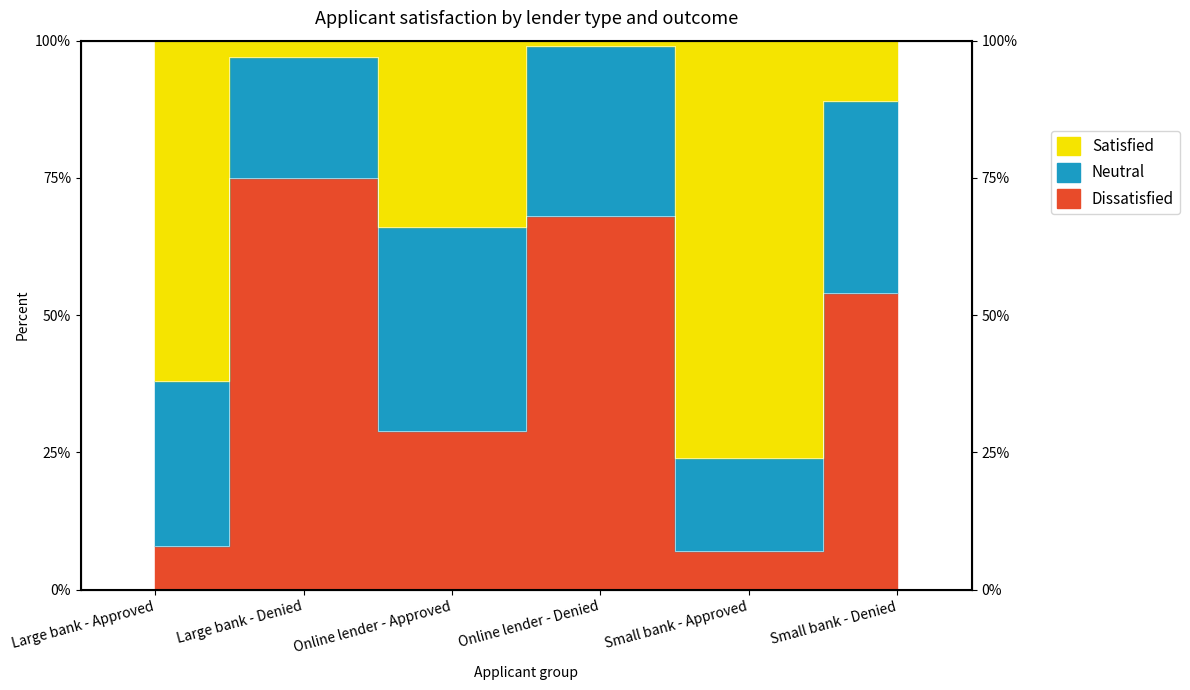

What is the difference between the maximum and minimum values in the Dissatisfied series?

68